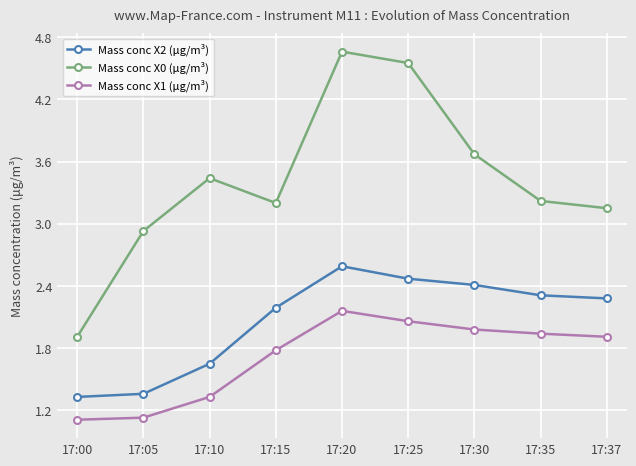

What is the value of the Mass conc X0 (μg/m³) point at the 2nd from the left?

2.9